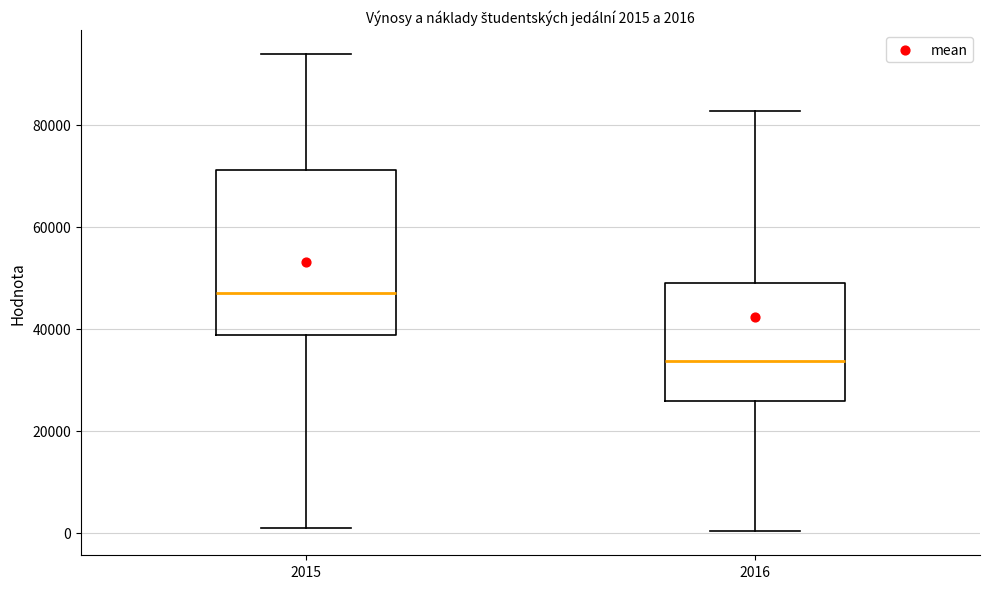

Which box's median line is the highest?

2015